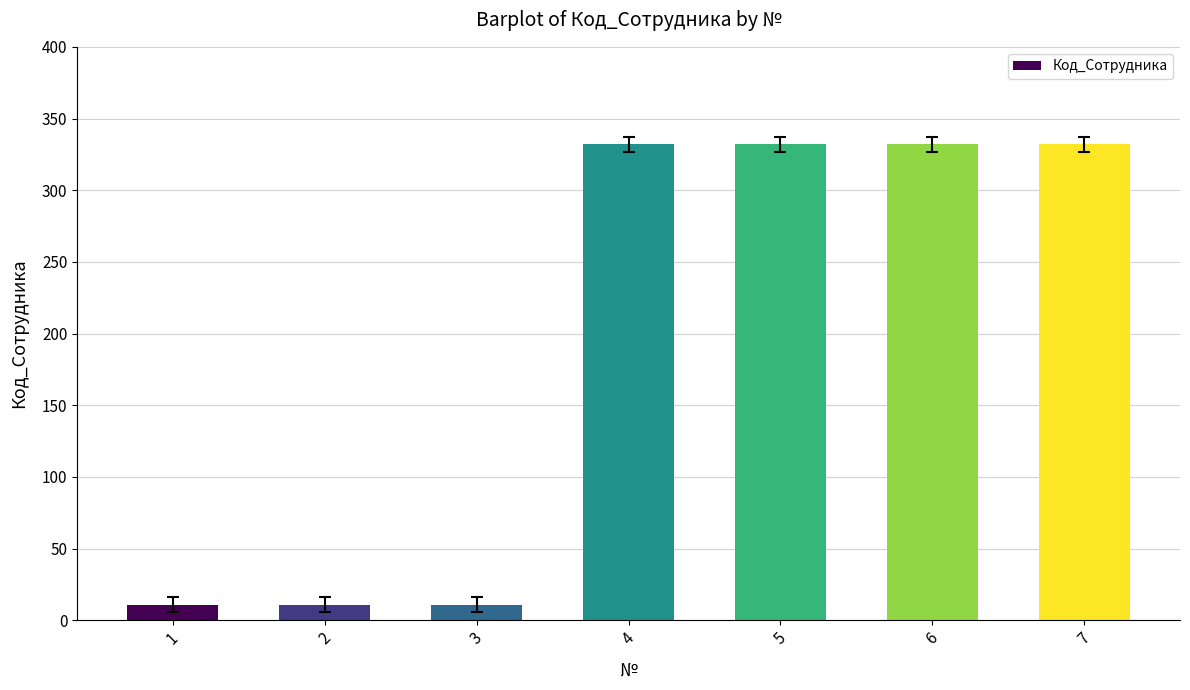

Are the bars grouped side by side (vs. stacked)?

No